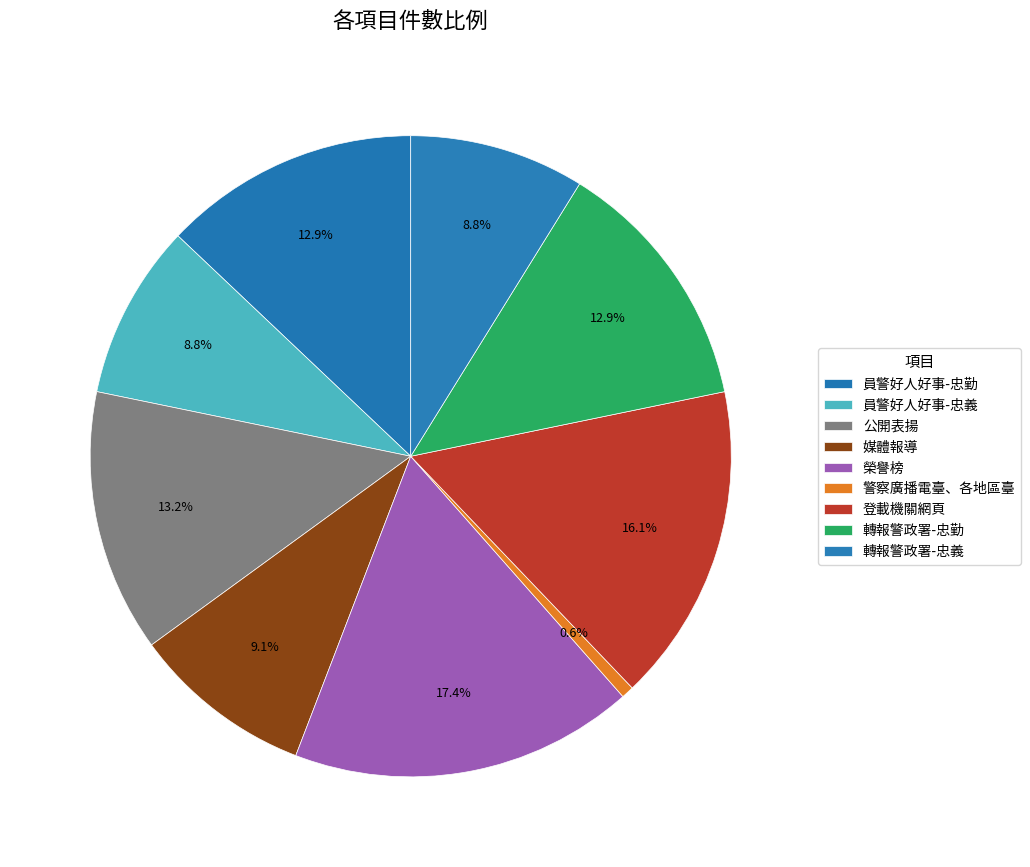

Count the number of slices in the pie.

9